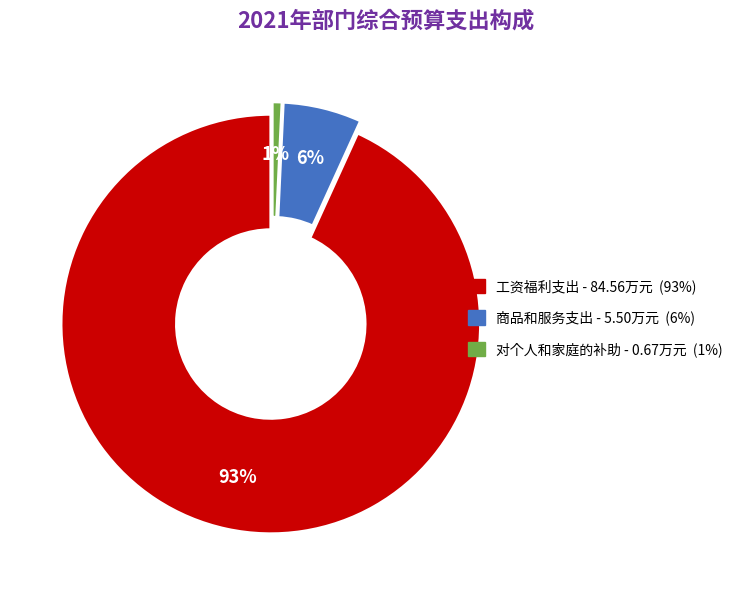

How many slices are in this pie chart?

3